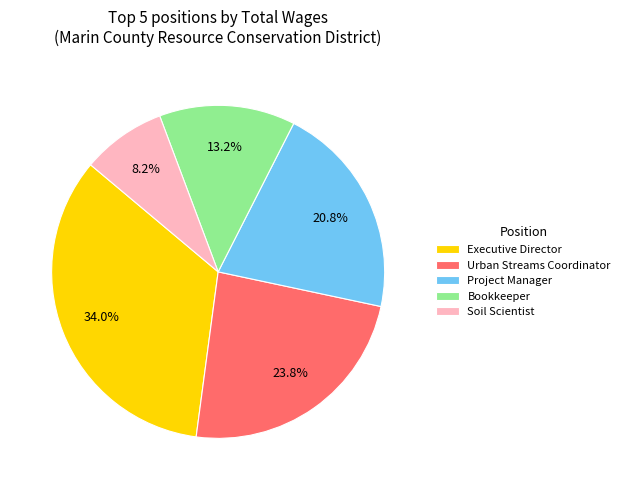

How many segments does this pie chart have?

5